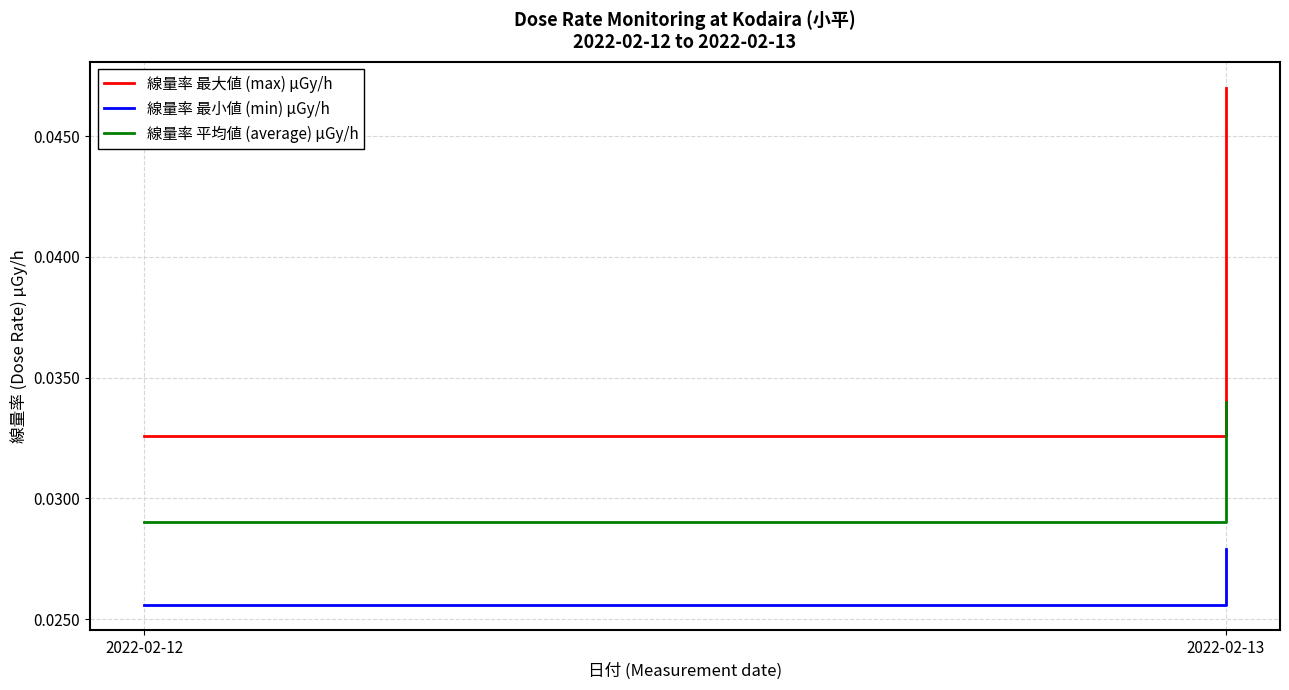

How many lines are shown in the chart?

3